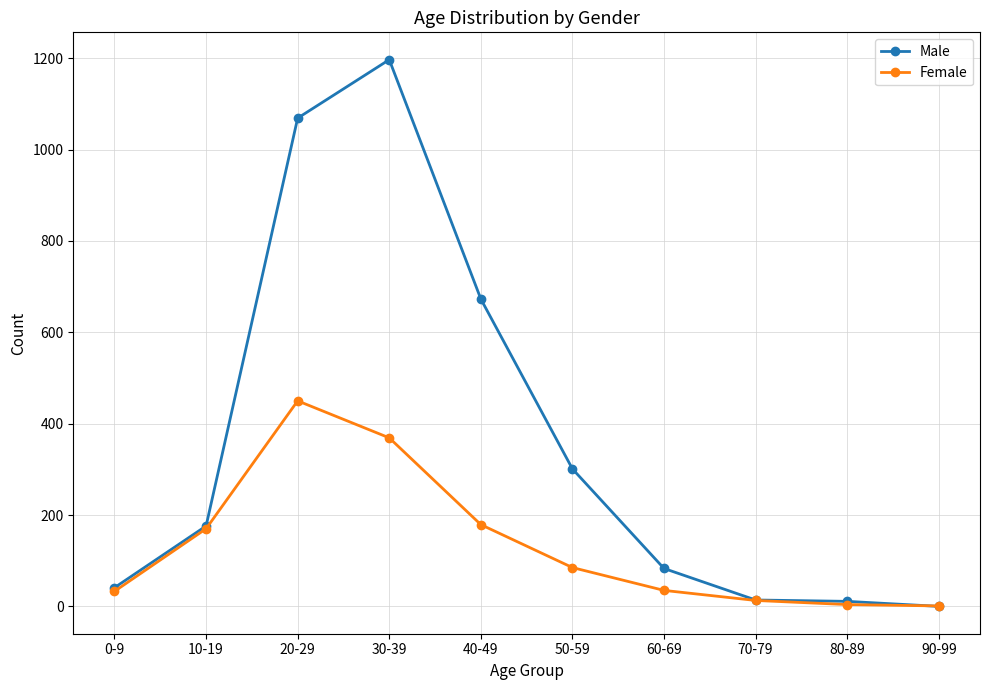

Where is Female nearest to the value 225?

40-49